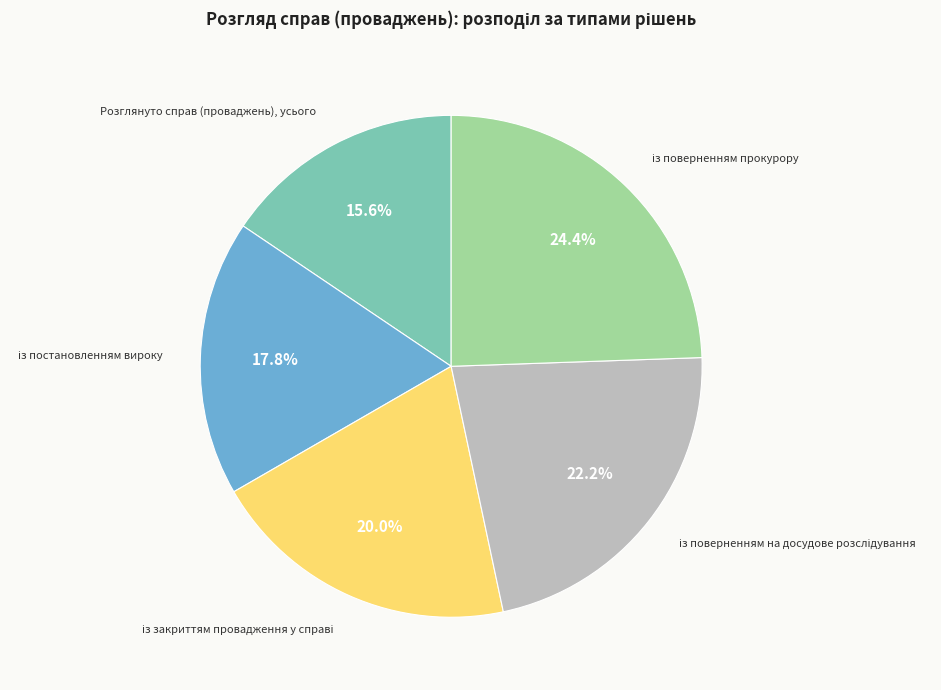

How many slices are in this pie chart?

5